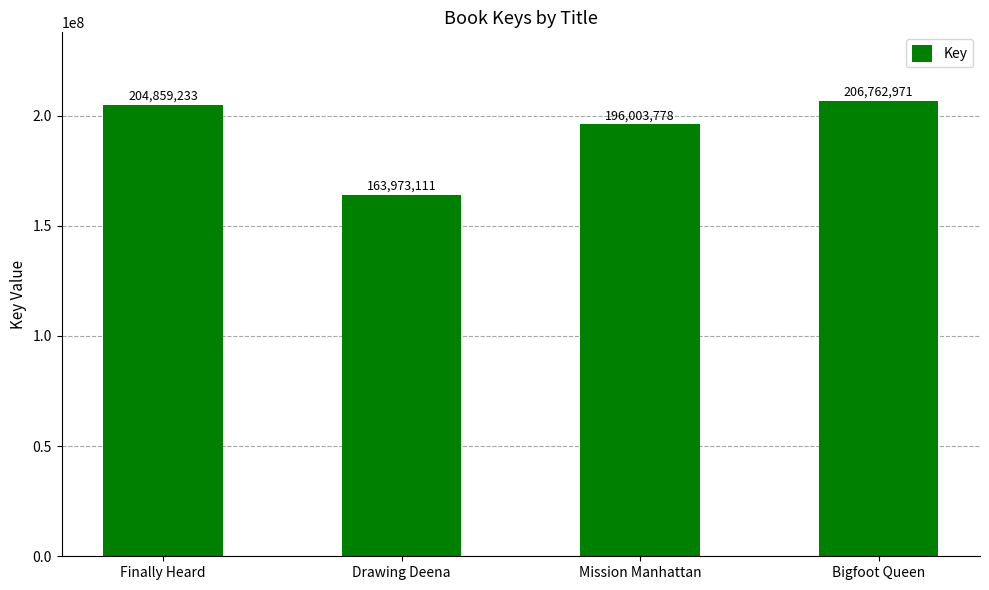

List the labels in order of value, largest first.

Bigfoot Queen, Finally Heard, Mission Manhattan, Drawing Deena